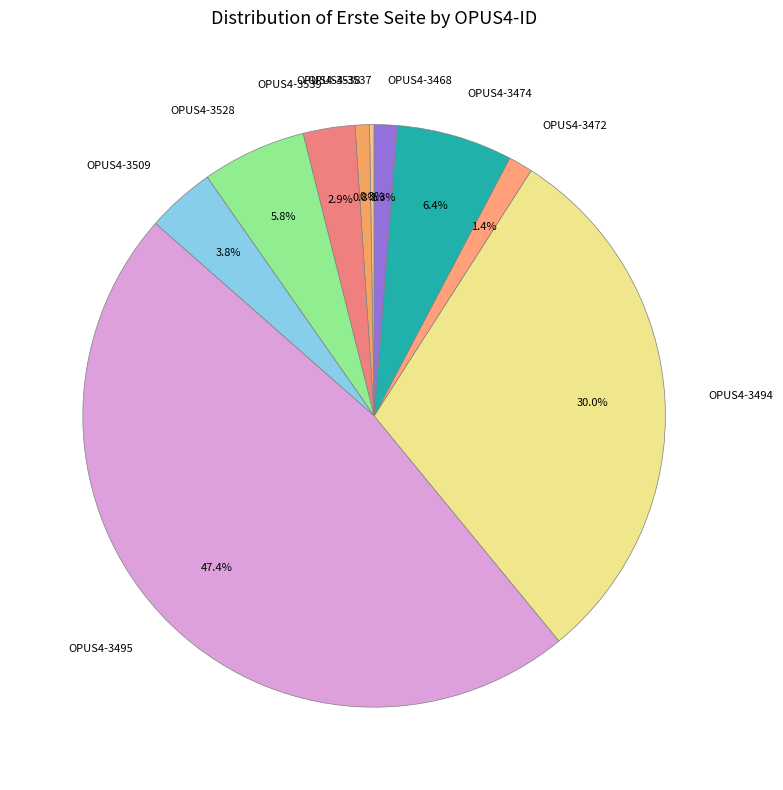

What percentage is the OPUS4-3474 slice, to the nearest percent?

6%